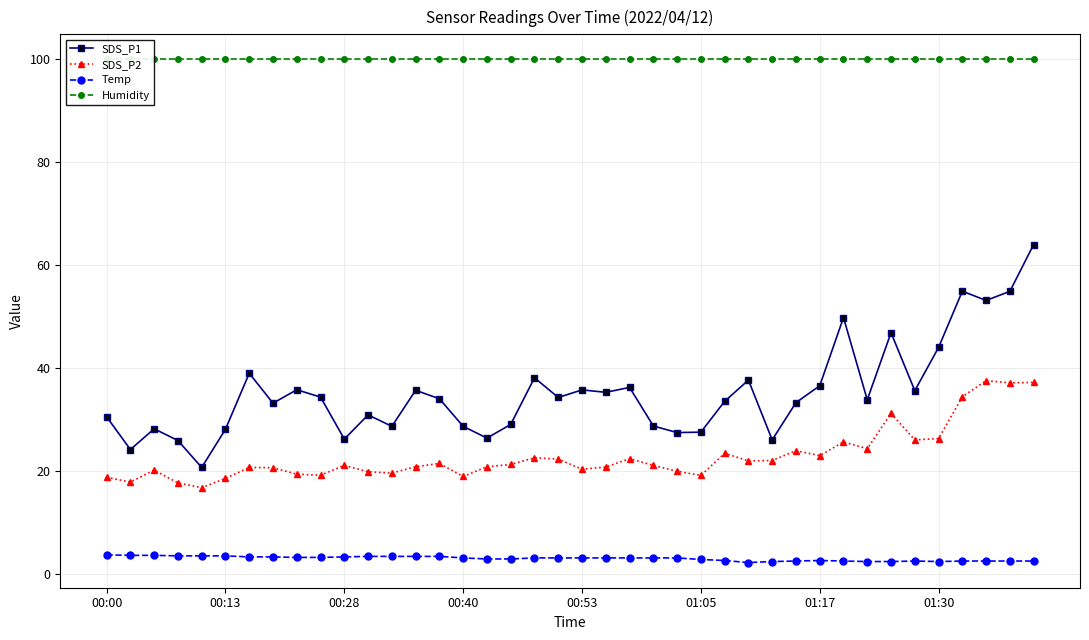

What position from the left is 37?

38